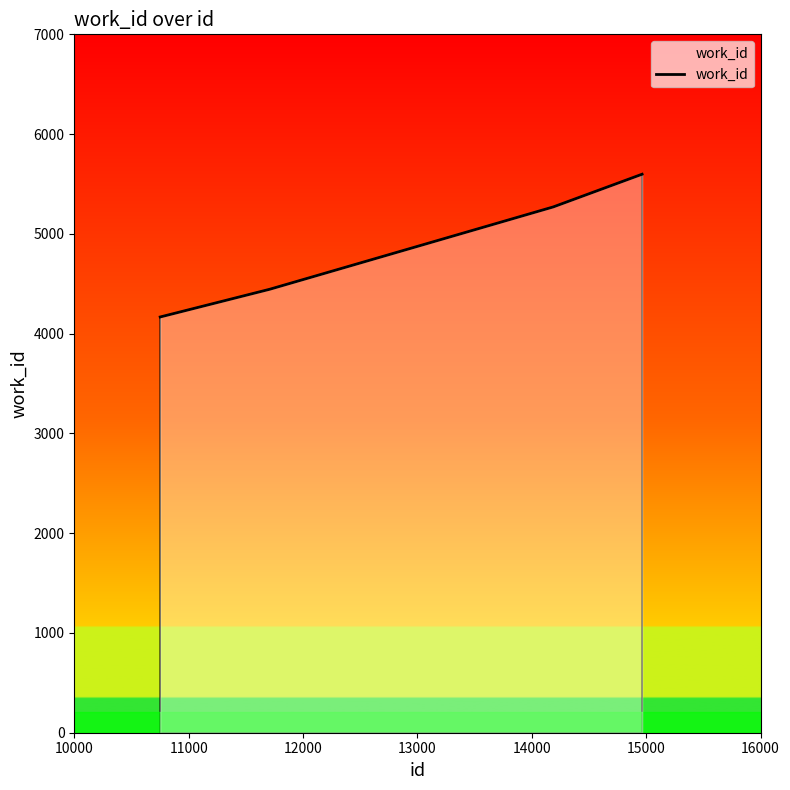

What is the sum of all values?

19480